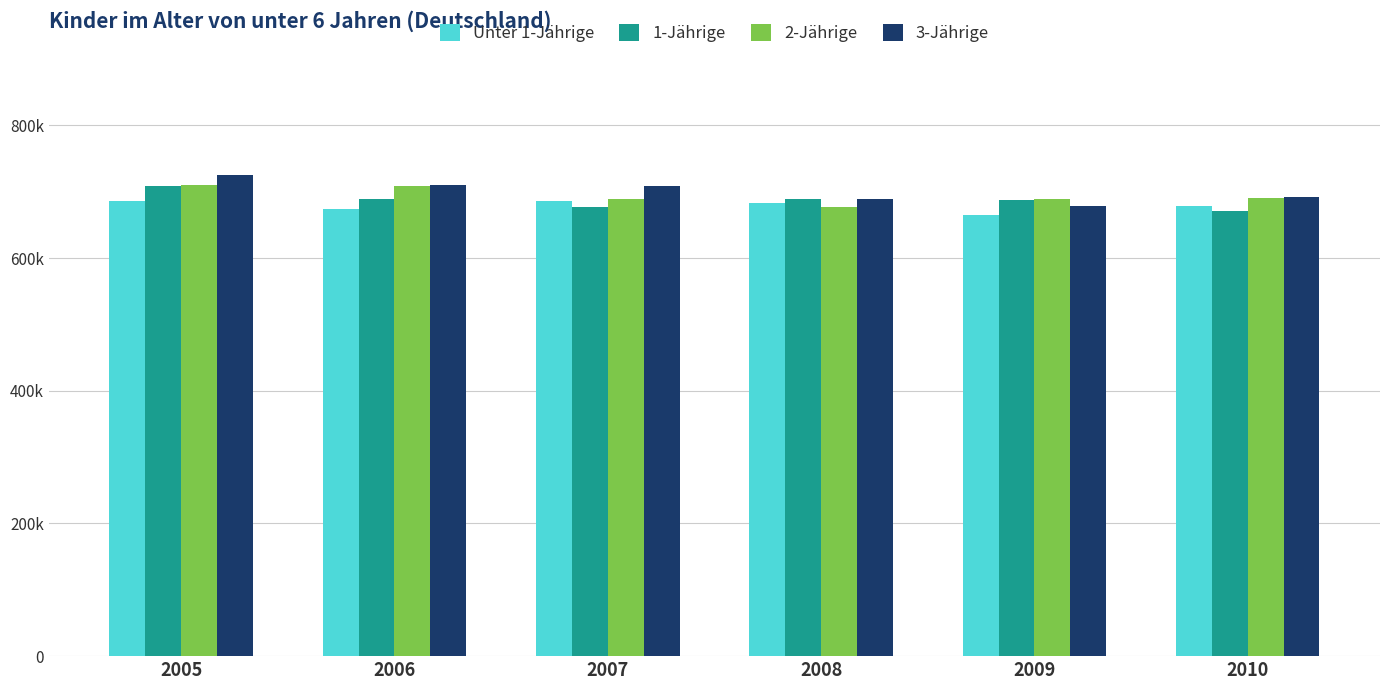

What are all the series names shown in the legend?

Unter 1-Jährige, 1-Jährige, 2-Jährige, 3-Jährige